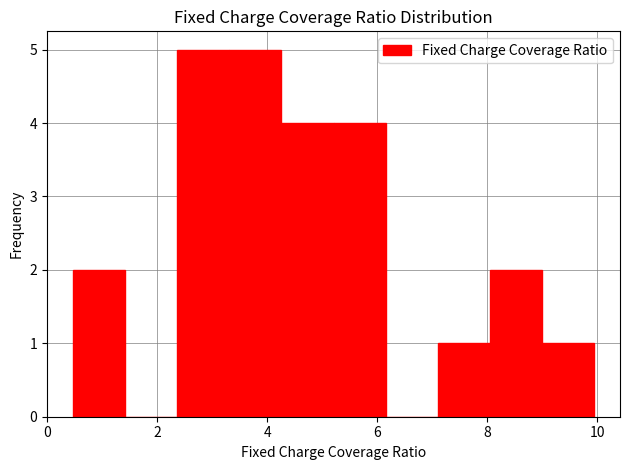

What is the height of the bar covering 5.2 to 6.2 on the x-axis? Neither the bar edges nor the heights are printed on the chart, so give them approximately, as read against the axes.

4